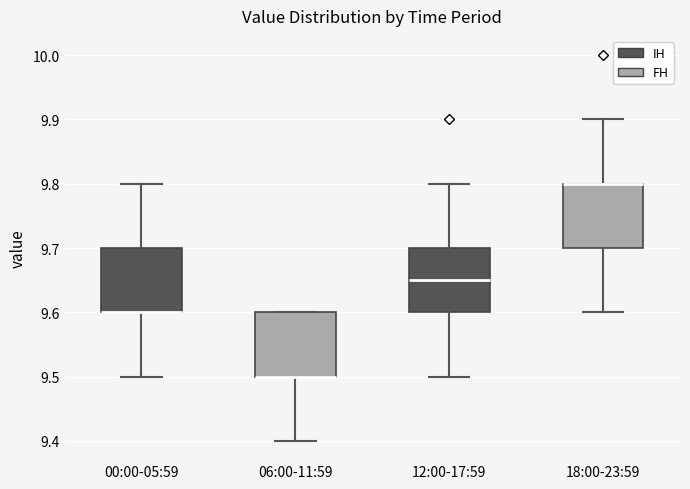

Where does the upper whisker of the box for 18:00-23:59 end on the y-axis? The values are not printed on the chart, so give them approximately, as read against the axis.

9.90